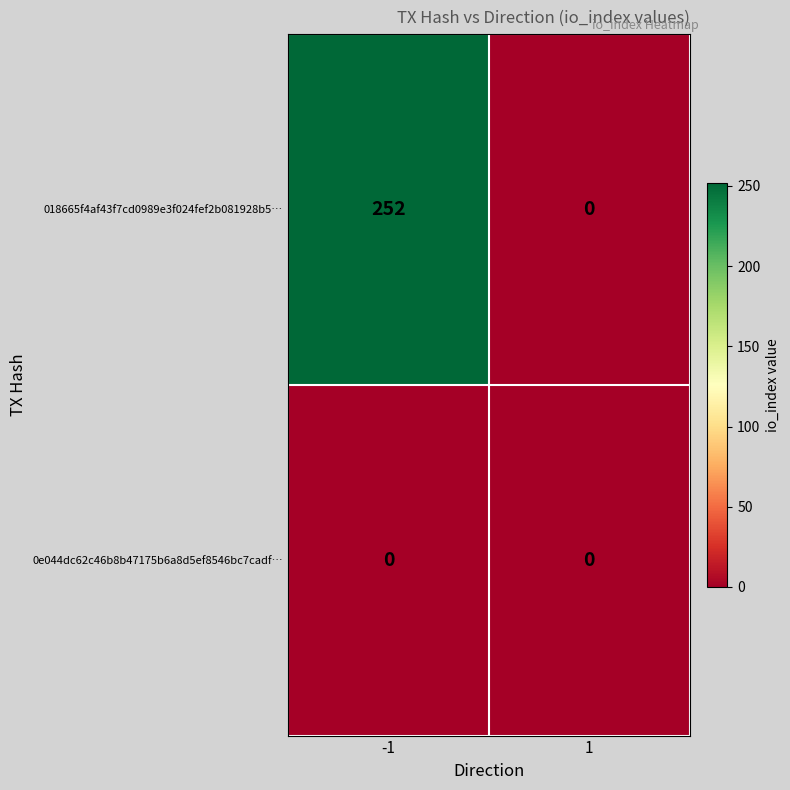

How many categories are shown in the chart?

2